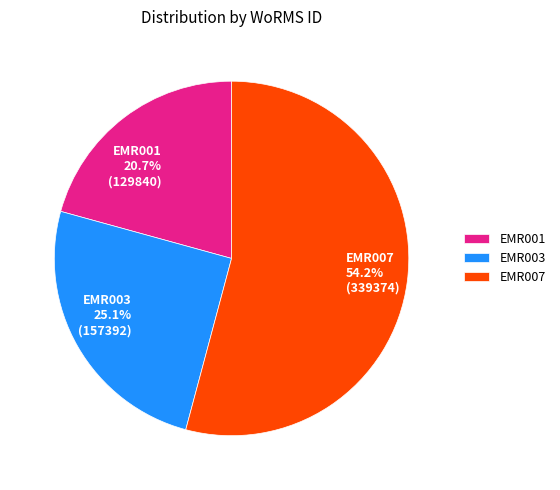

What is the ratio of the value at EMR003 to the value at EMR001?

1.2